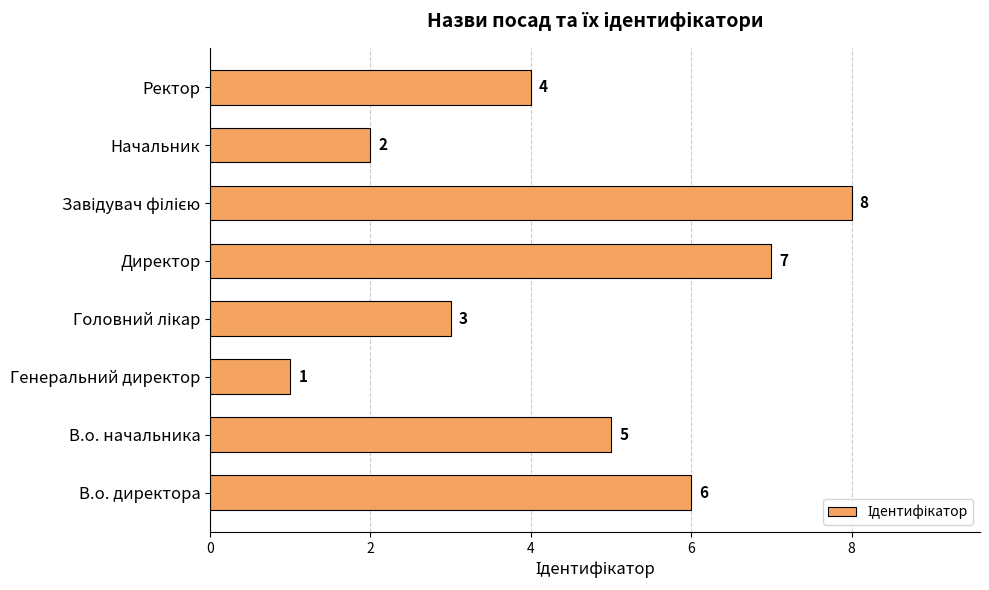

How many data points are less than 5?

4